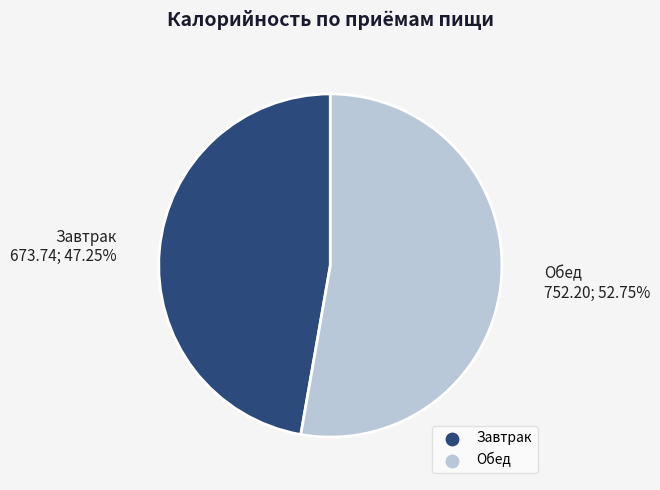

Rank the categories by value from highest to lowest.

Обед, Завтрак